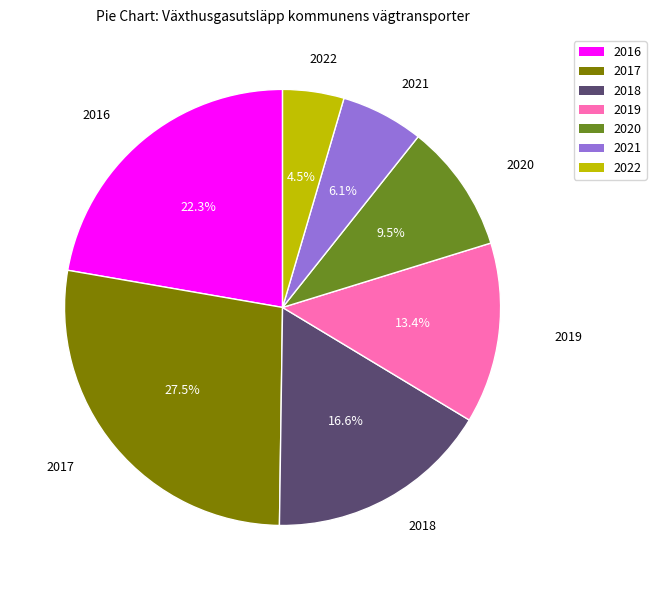

True or false: 2021 accounts for 6% of the total.

True